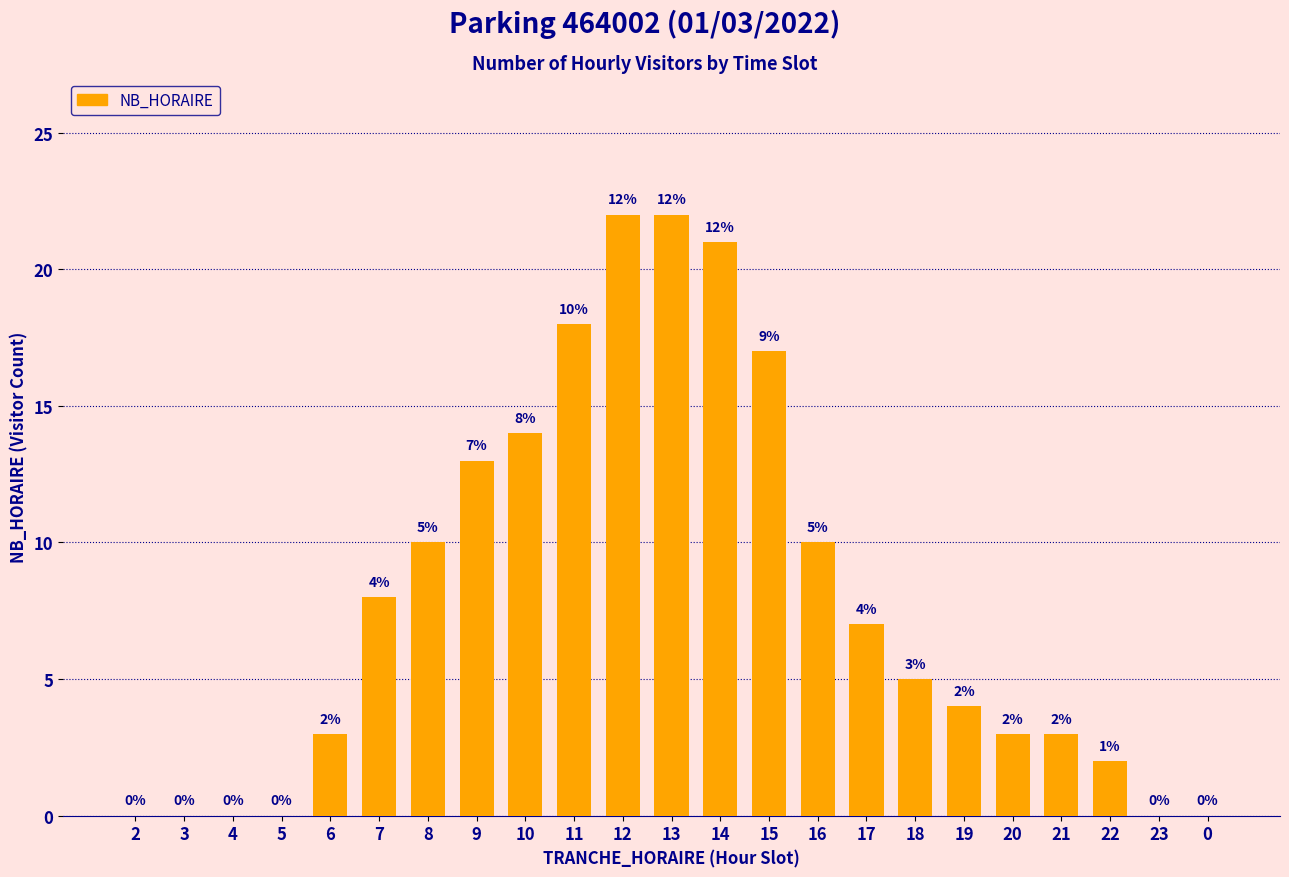

The chart shows a value of 15 at 14. True or false?

False